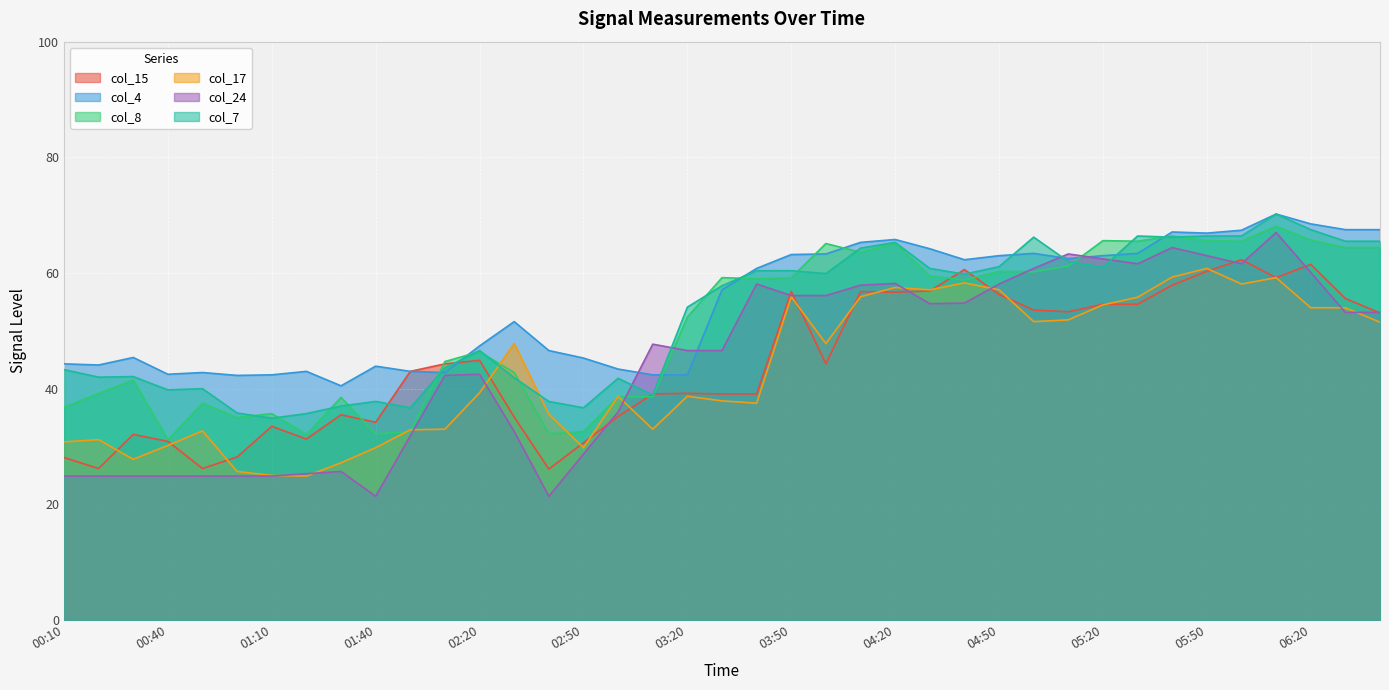

What is the label of the 29th point from the left?

05:00